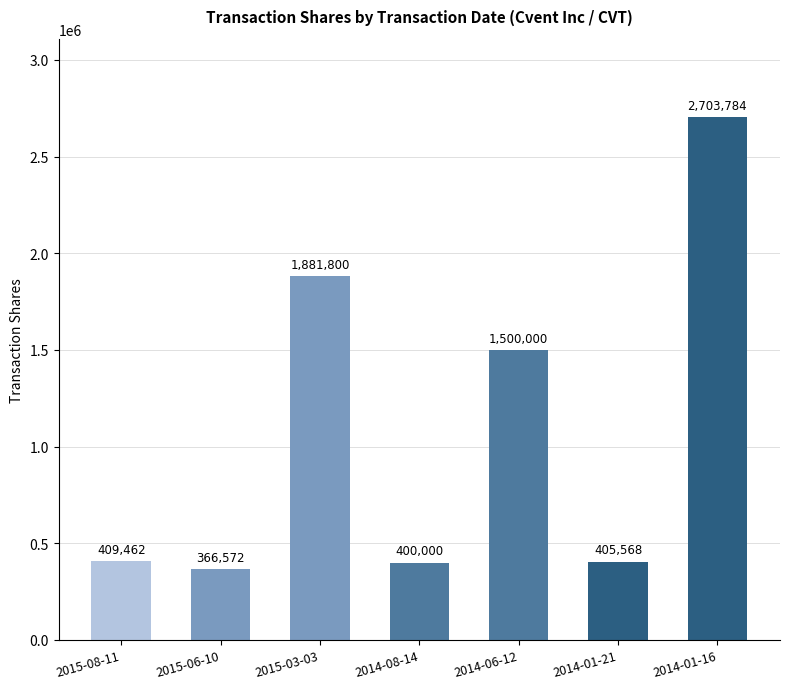

What is the average value?

1095312